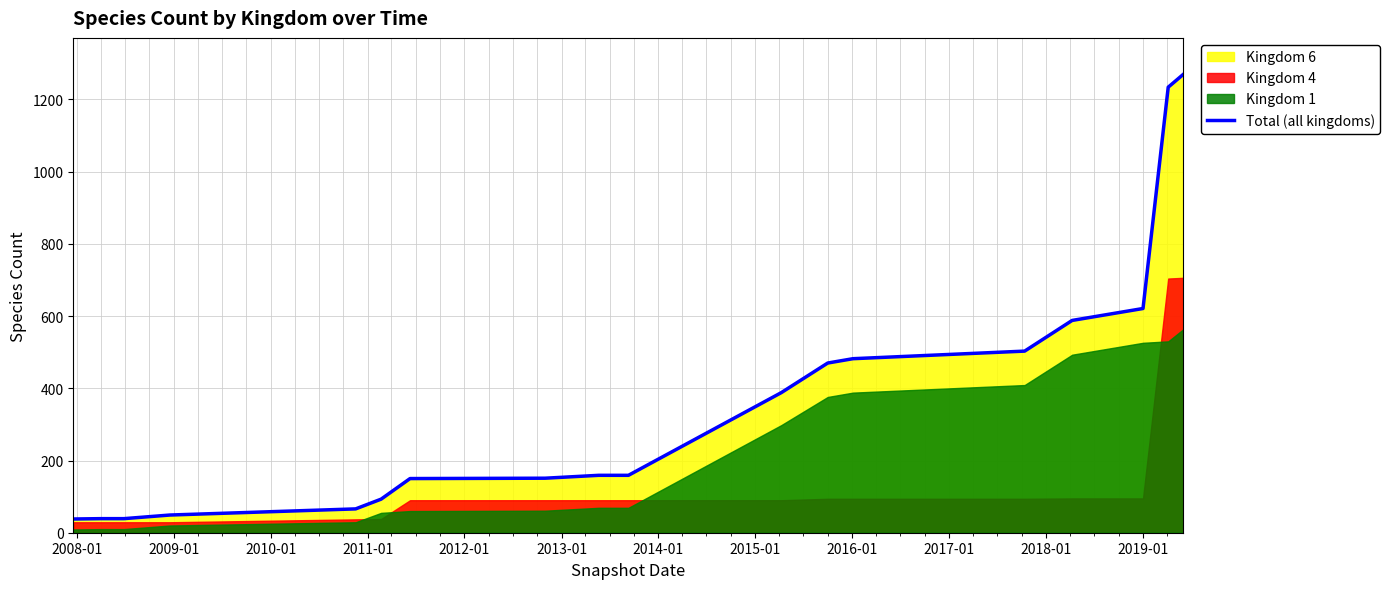

What is the minimum value for Total (all kingdoms)?

38